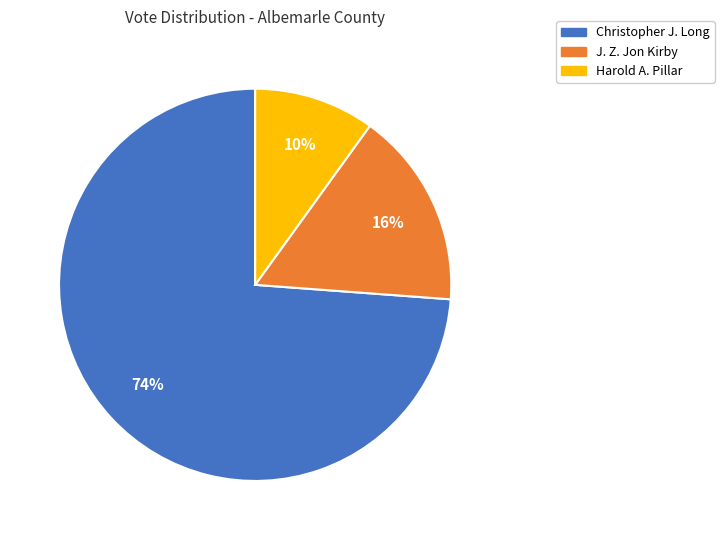

Count the number of slices in the pie.

3